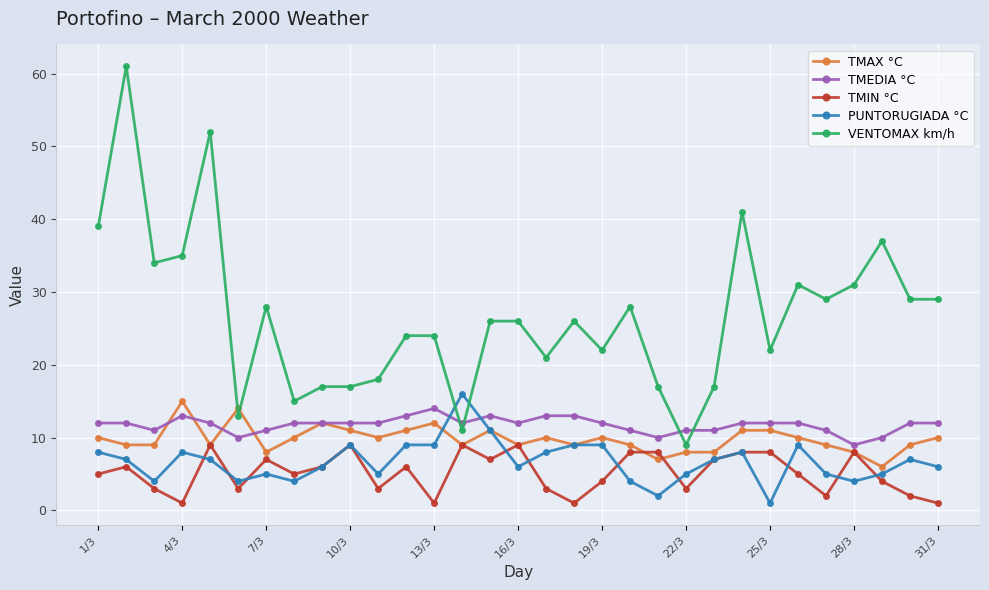

True or false: VENTOMAX km/h and PUNTORUGIADA °C cross at least once.

True